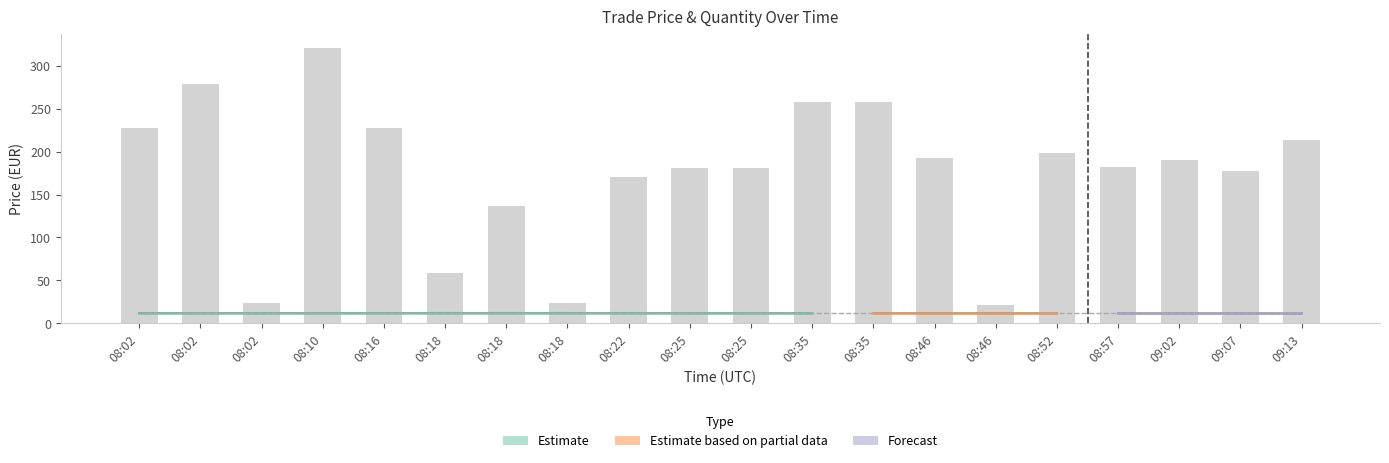

What is the ratio of the value at 09:02 to the value at 09:13?

0.9